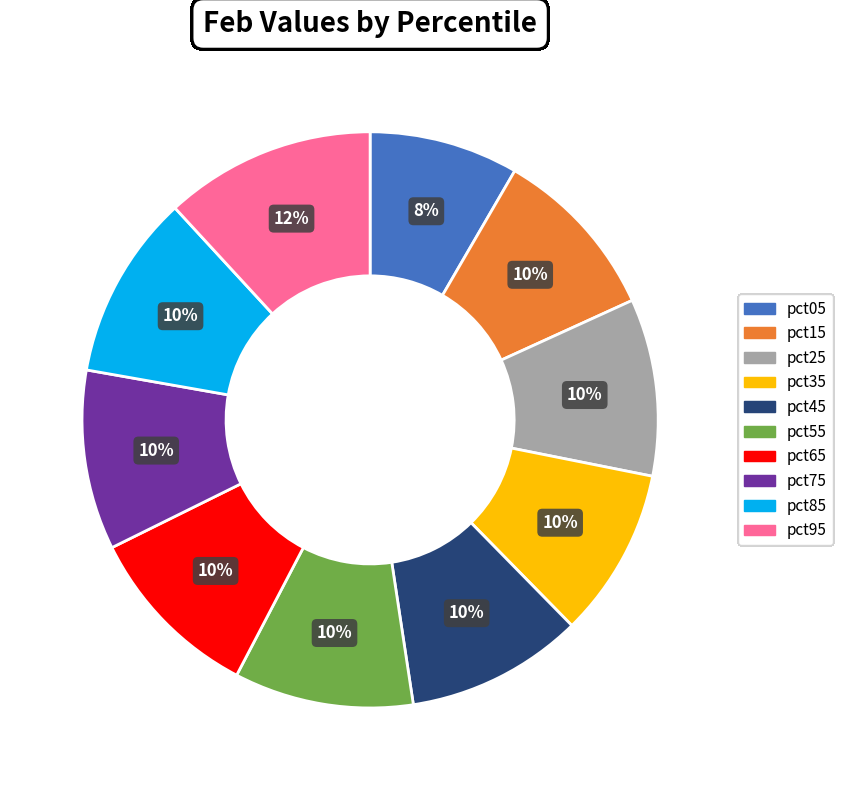

Do pct55 and pct65 together represent more than half of the pie?

No